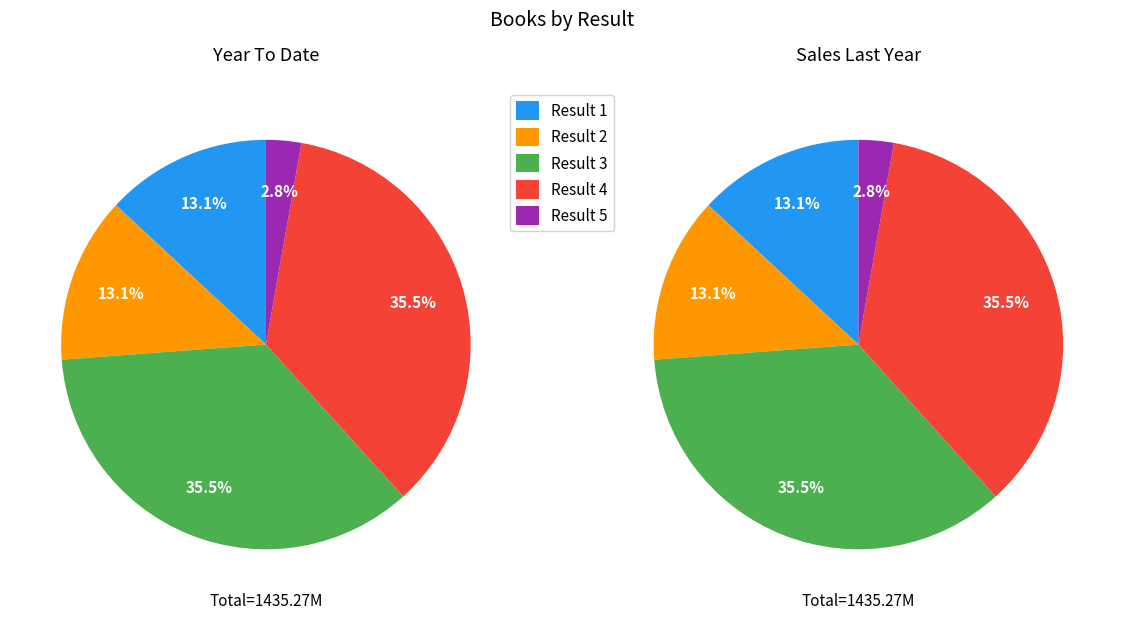

What is the ratio of the value at 5 to the value at 3?

0.1